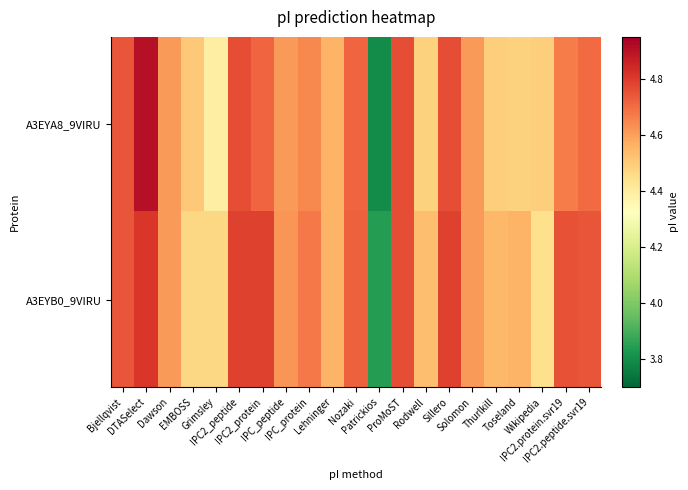

List the series in order of their peak value, lowest first.

A3EYB0_9VIRU, A3EYA8_9VIRU